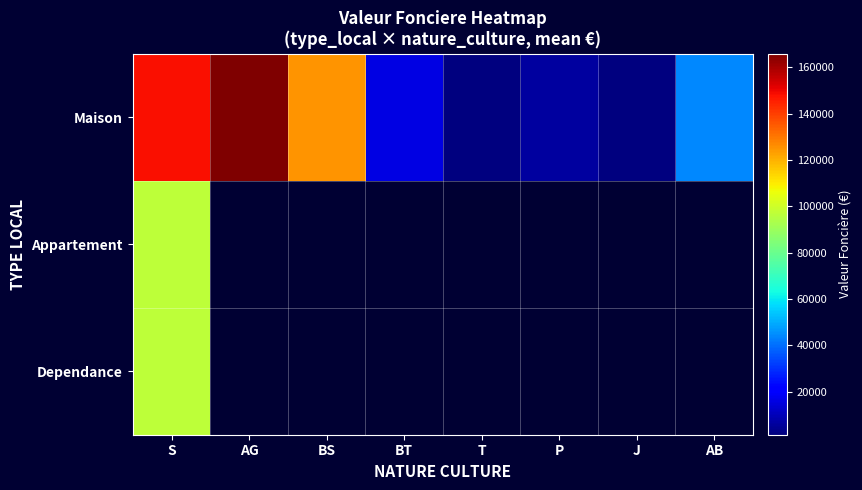

What is the sum of the Maison values at BS and J?

126500.0